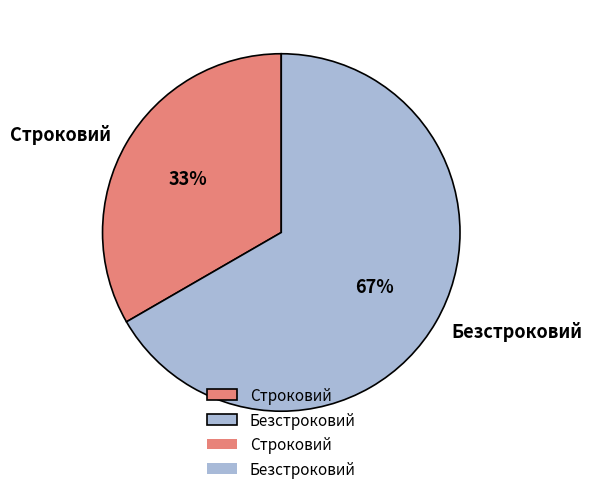

Is it true that Безстроковий is 67% of the pie?

True